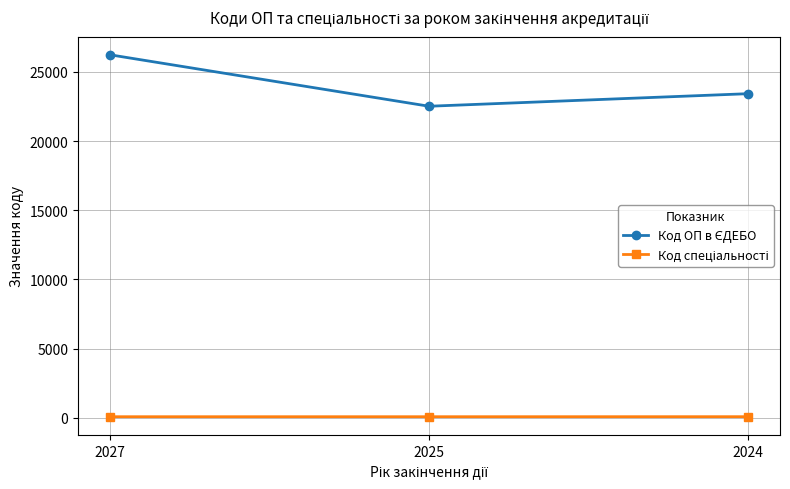

At how many categories does at least one series exceed 7732?

3